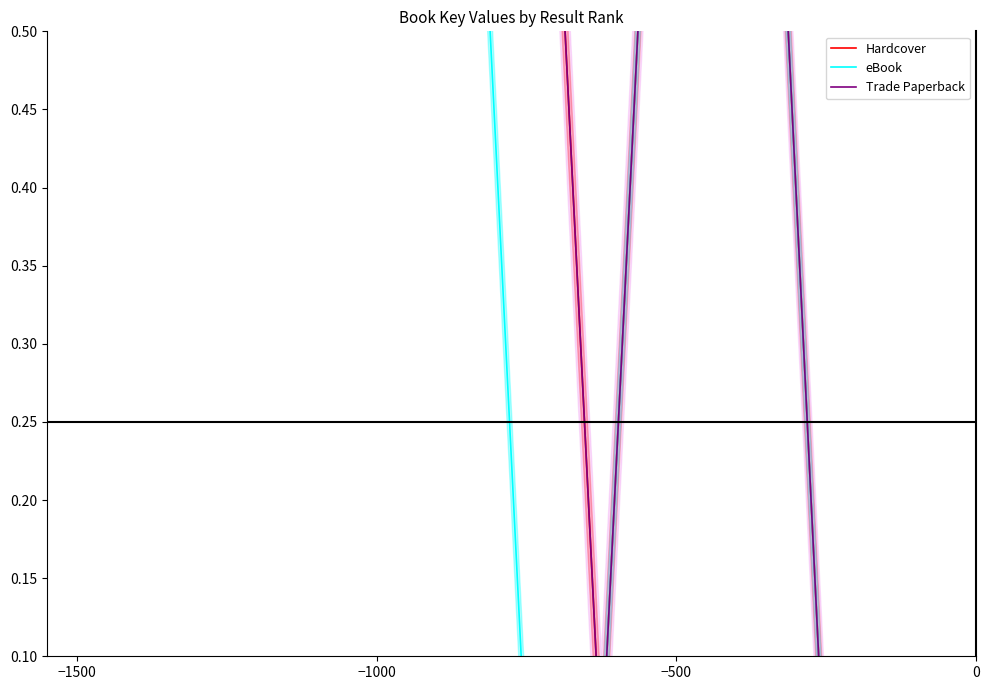

How many lines are shown in the chart?

3